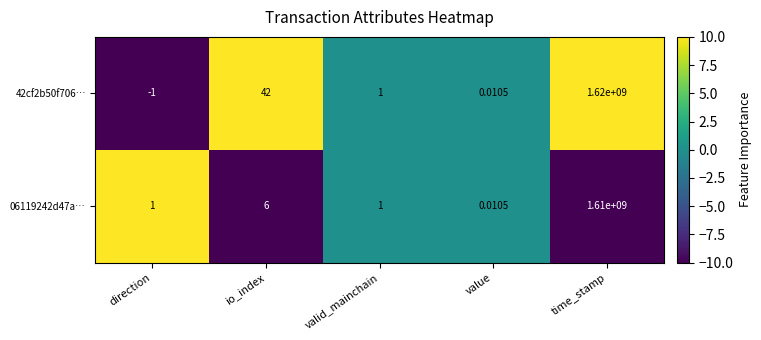

Which series has the largest total across all categories?

42cf2b50f706…